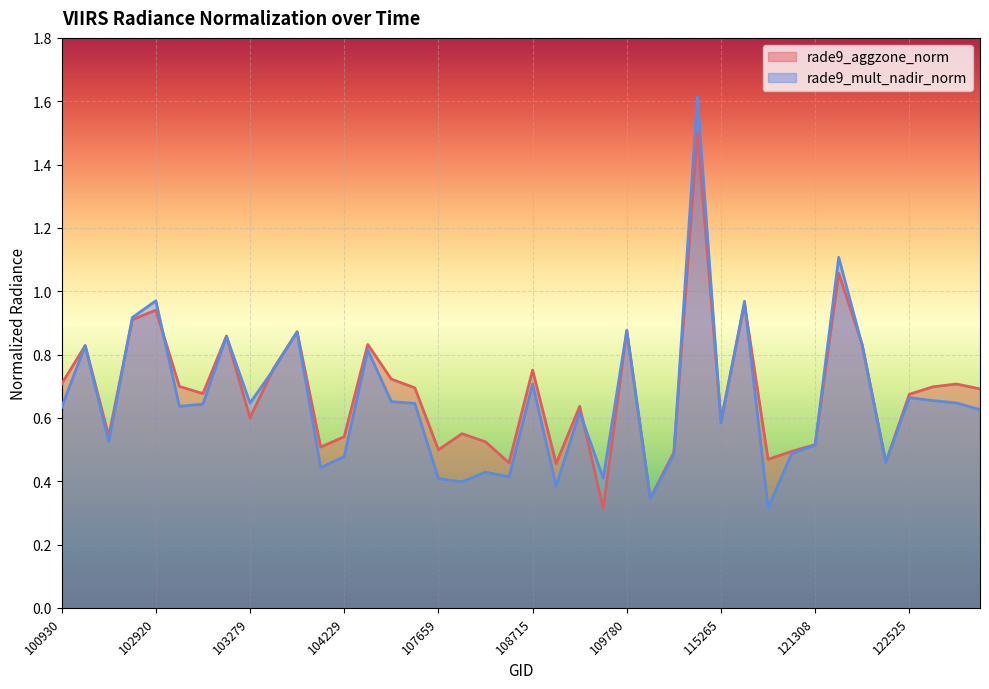

Reading right to left, transcribe all the data shown in this chart.

rade9_aggzone_norm: 122884=0.7	122723=0.7	122710=0.7	122525=0.7	122346=0.5	122178=0.8	122002=1.1	121308=0.5	115893=0.5	115500=0.5	115378=1.0	115265=0.6	110299=1.5	110127=0.5	109954=0.3	109780=0.9	109072=0.3	108899=0.6	108729=0.5	108715=0.8	108015=0.5	107843=0.5	107834=0.5	107659=0.5	104355=0.7	104346=0.7	104236=0.8	104229=0.5	104112=0.5	103761=0.9	103397=0.8	103279=0.6	103160=0.9	103040=0.7	103032=0.7	102920=0.9	102912=0.9	102792=0.5	102671=0.8	100930=0.7
rade9_mult_nadir_norm: 122884=0.6	122723=0.6	122710=0.7	122525=0.7	122346=0.5	122178=0.8	122002=1.1	121308=0.5	115893=0.5	115500=0.3	115378=1.0	115265=0.6	110299=1.6	110127=0.5	109954=0.3	109780=0.9	109072=0.4	108899=0.6	108729=0.4	108715=0.7	108015=0.4	107843=0.4	107834=0.4	107659=0.4	104355=0.6	104346=0.7	104236=0.8	104229=0.5	104112=0.4	103761=0.9	103397=0.8	103279=0.6	103160=0.9	103040=0.6	103032=0.6	102920=1.0	102912=0.9	102792=0.5	102671=0.8	100930=0.6